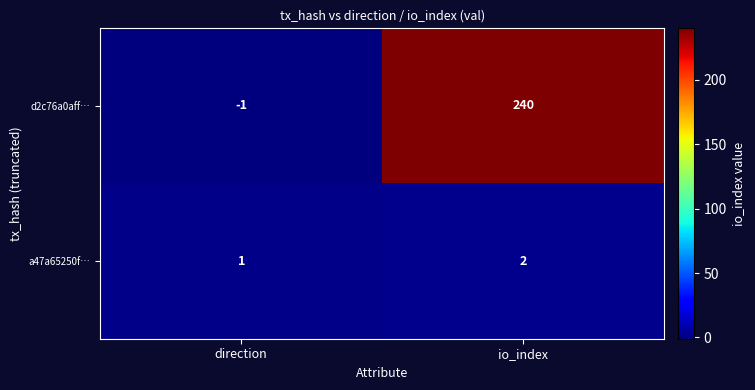

Between direction and io_index, which series saw the biggest shift?

d2c76a0aff…